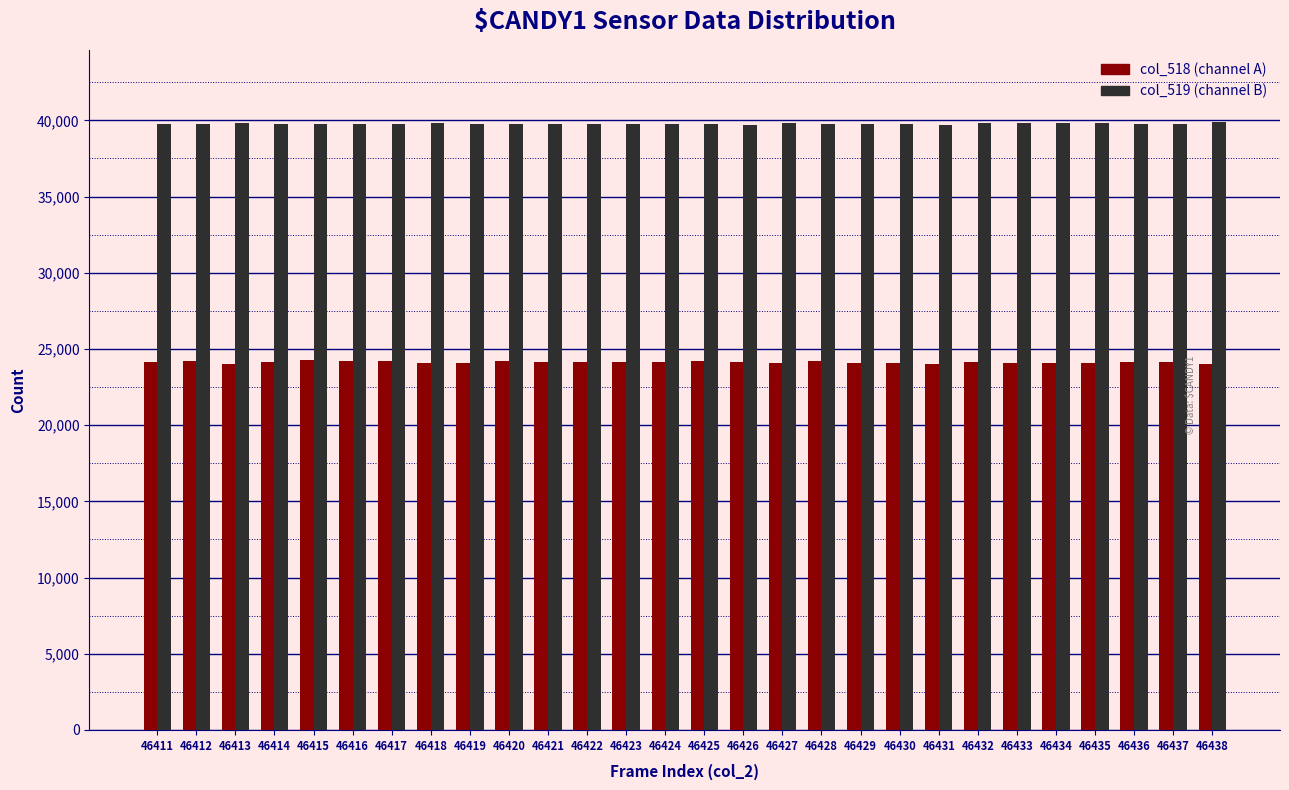

What is the difference between the highest and lowest values at 46415?

15496